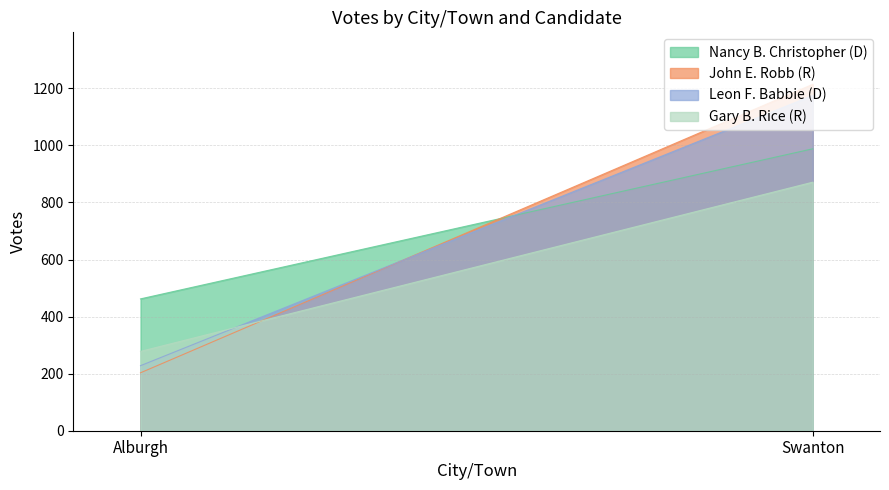

At Alburgh, list the series in order from smallest to largest.

John E. Robb (R), Leon F. Babbie (D), Gary B. Rice (R), Nancy B. Christopher (D)